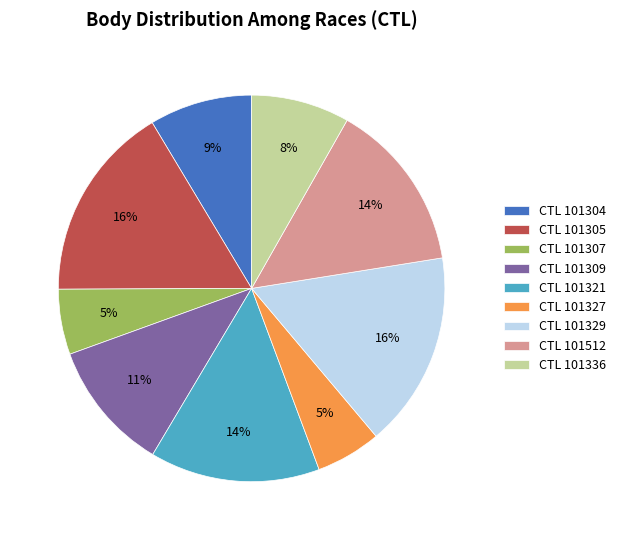

True or false: CTL 101512 accounts for 27% of the total.

False